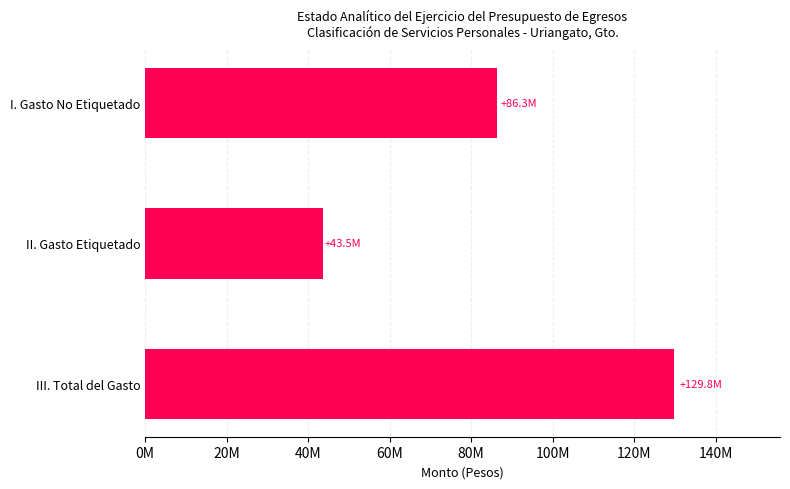

At which category does the chart reach its minimum across all series?

II. Gasto Etiquetado